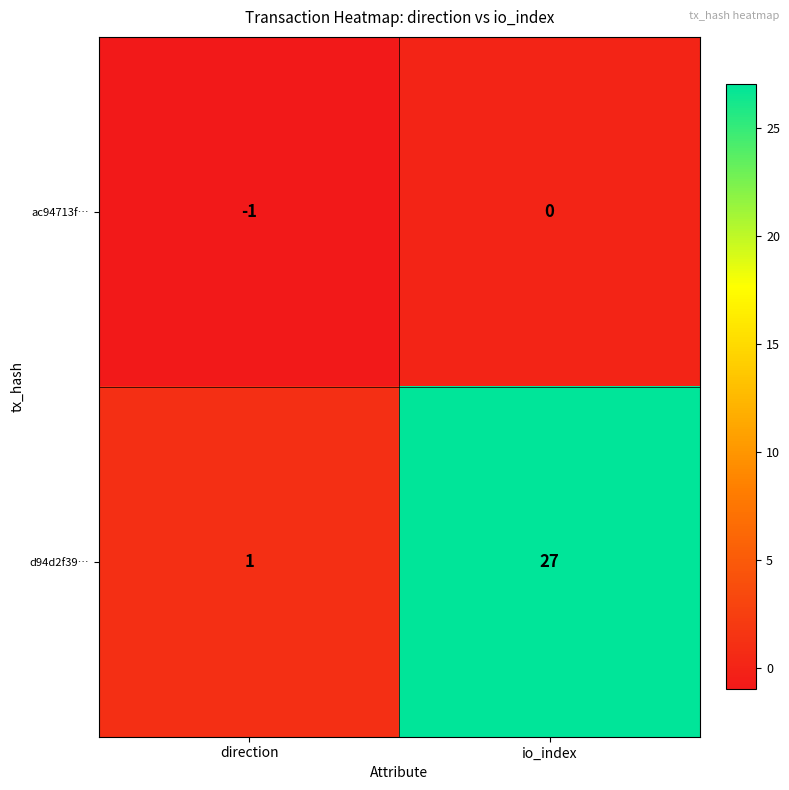

The value of ac94713f… at direction is -2. True or false?

False